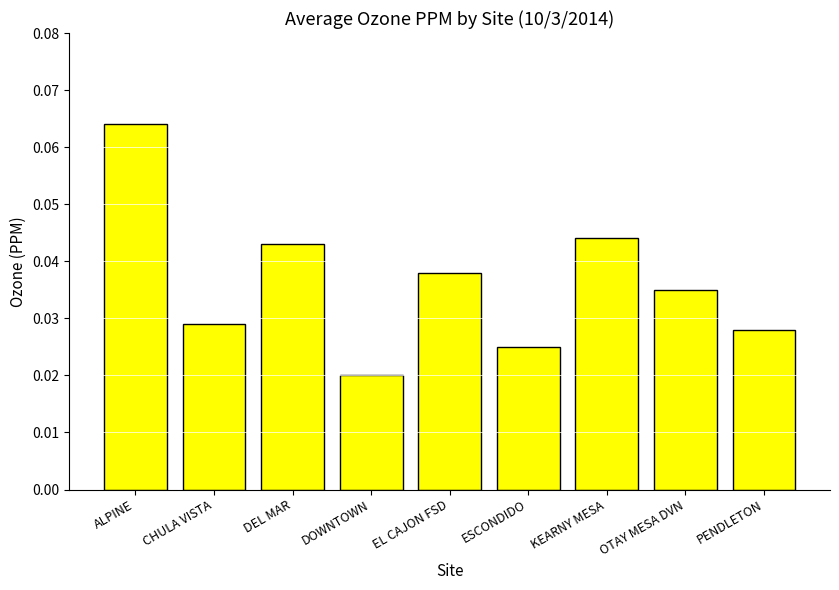

Does the chart contain any negative values?

No